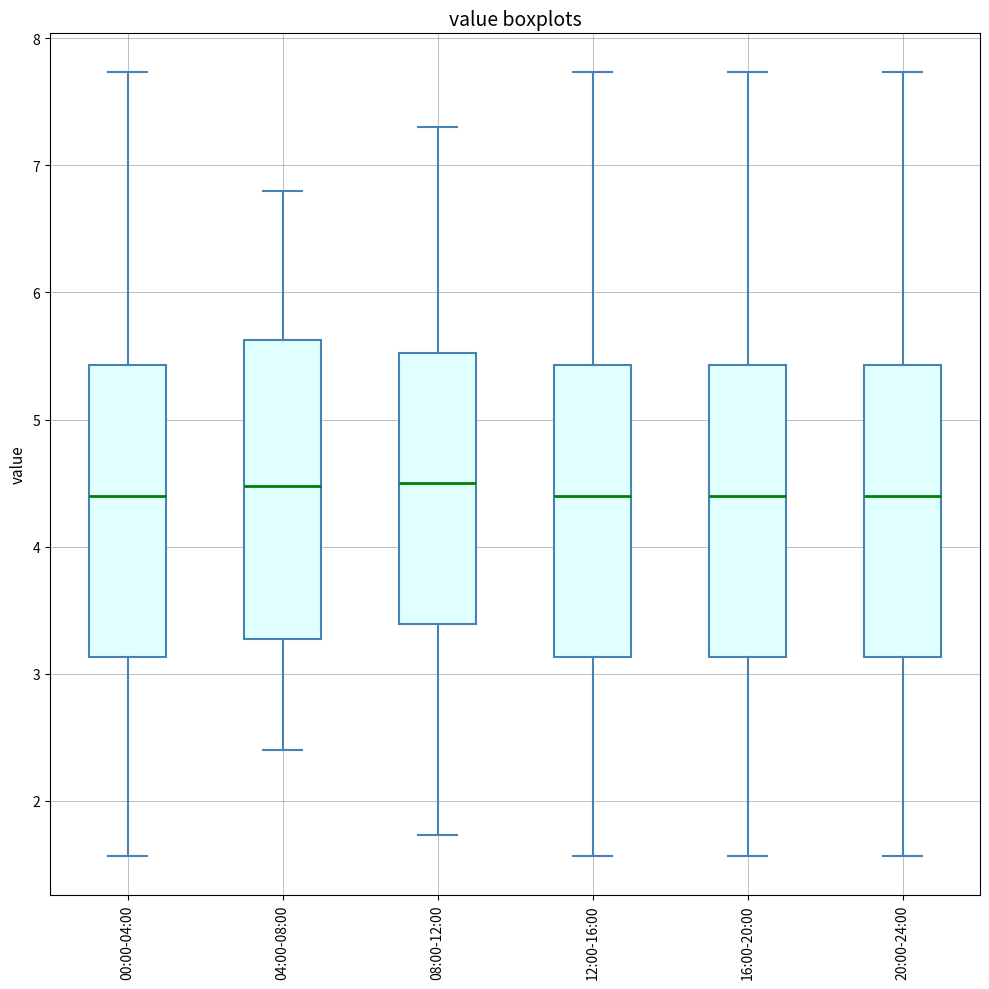

Reading left to right, transcribe this box plot: for each box, give where its median line is, the range the box spans, and where its two whiskers end, as read against the y-axis. The values are not printed on the chart, so give them approximately, as read against the axis.

00:00-04:00: median 4.4, box 3.1 to 5.4, whiskers 1.6 to 7.7
04:00-08:00: median 4.5, box 3.3 to 5.6, whiskers 2.4 to 6.8
08:00-12:00: median 4.5, box 3.4 to 5.5, whiskers 1.7 to 7.3
12:00-16:00: median 4.4, box 3.1 to 5.4, whiskers 1.6 to 7.7
16:00-20:00: median 4.4, box 3.1 to 5.4, whiskers 1.6 to 7.7
20:00-24:00: median 4.4, box 3.1 to 5.4, whiskers 1.6 to 7.7